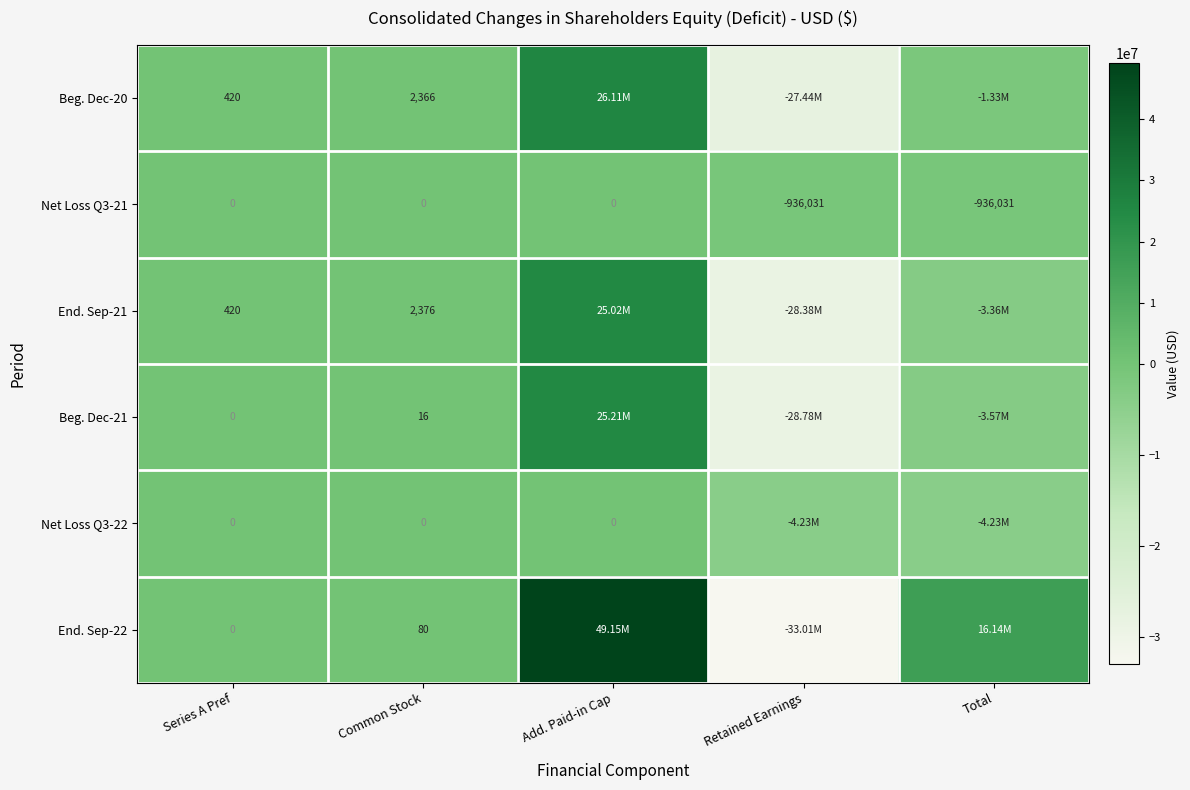

Which has a higher value, Total or Series A Pref?

Series A Pref